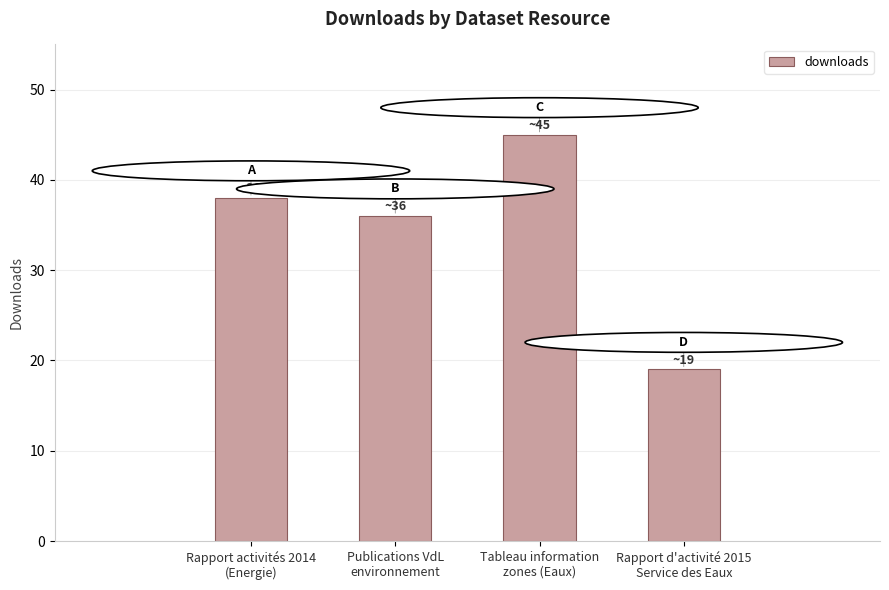

What is the label of the 1st bar from the left?

Rapport activités 2014
(Energie)